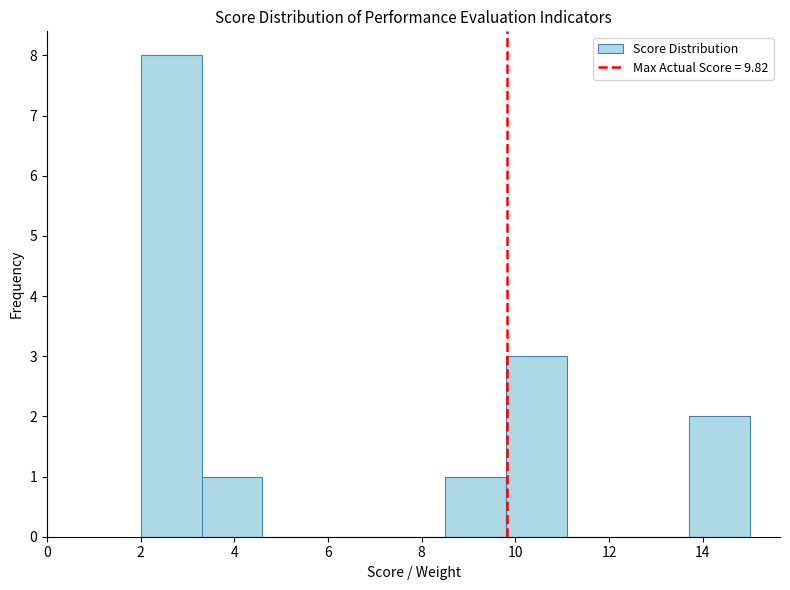

How tall is the bar that spans 13.7 to 15.0 on the x-axis? Neither the bar edges nor the heights are printed on the chart, so give them approximately, as read against the axes.

2